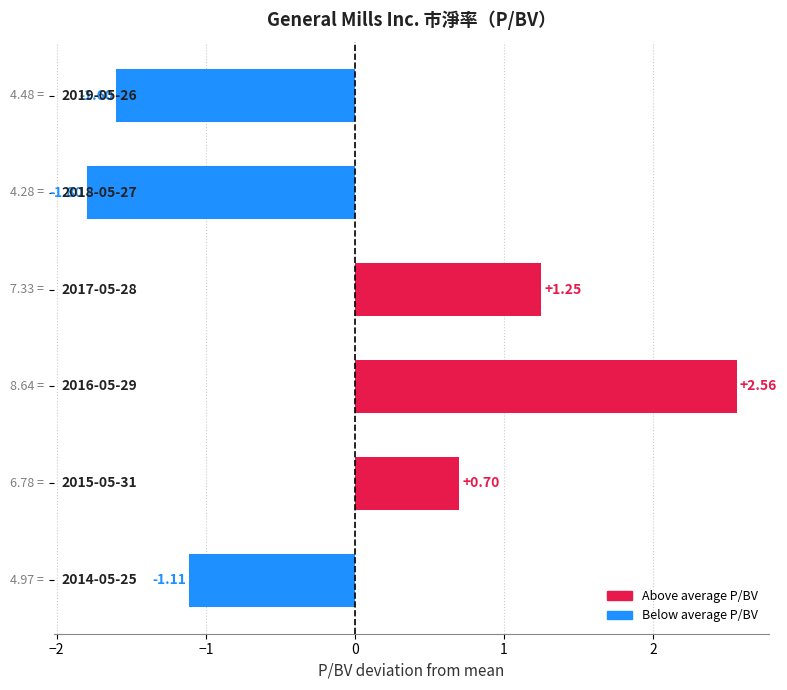

What is the difference between the maximum and minimum values?

4.4